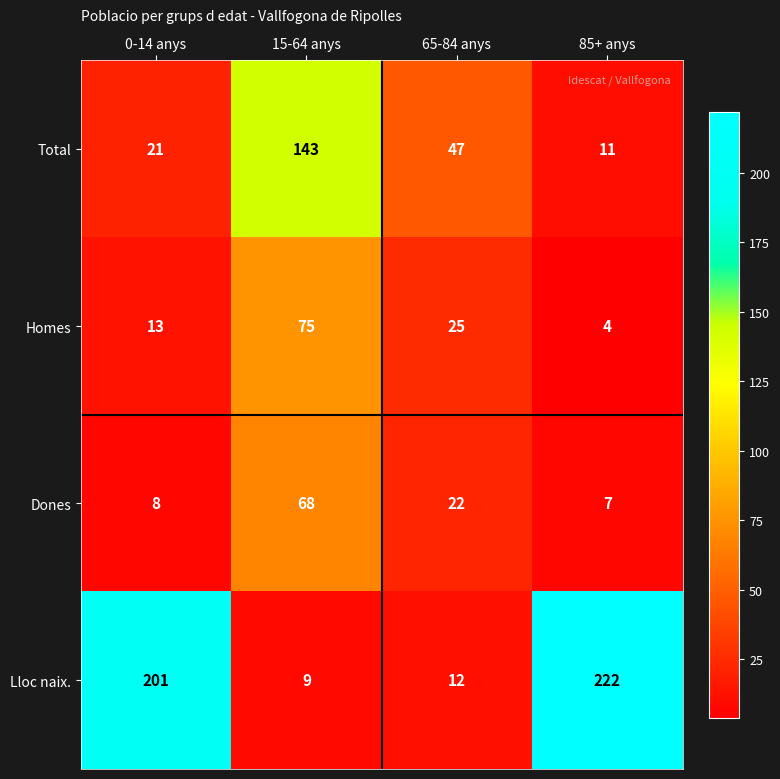

What is the total value across all series at 65-84 anys?

106